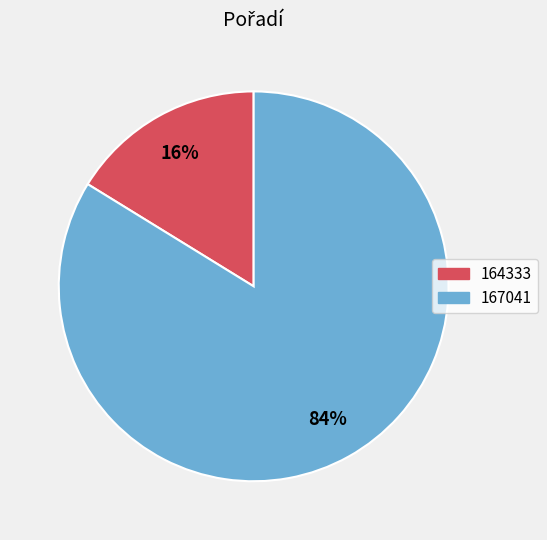

Is there any slice that represents more than half of the pie?

Yes